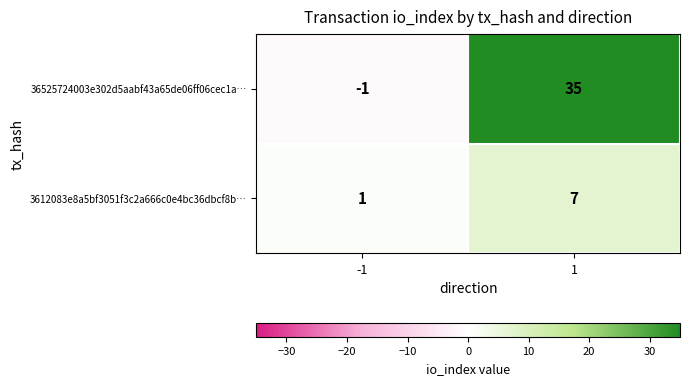

At how many categories does at least one series exceed 14?

1